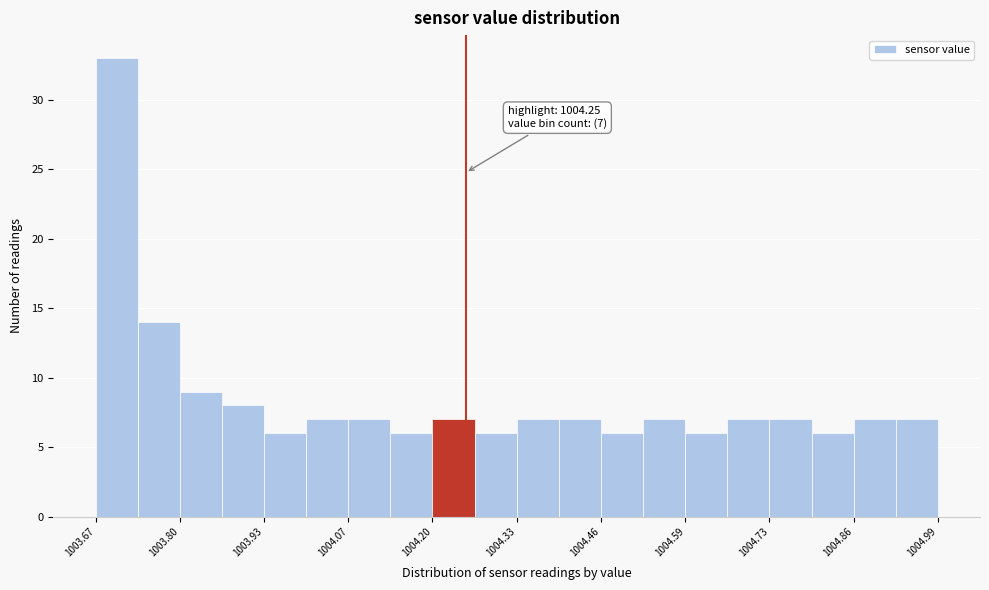

Read against the x-axis, roughly where is the centre of the tallest bar?

1003.70